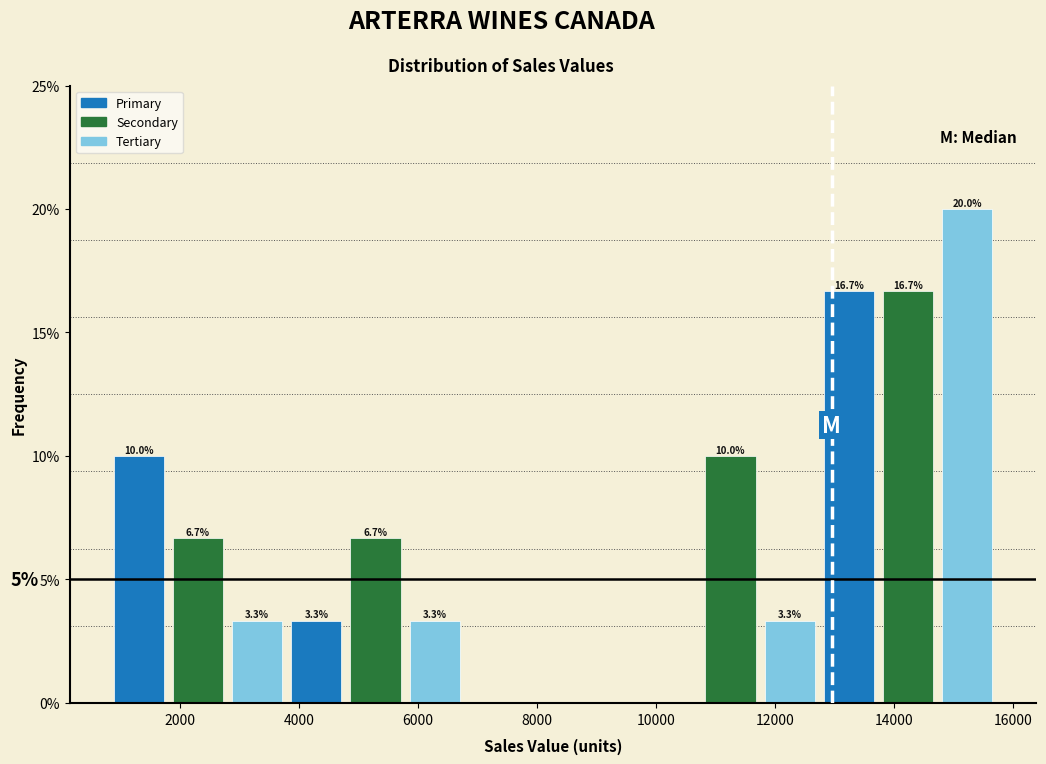

Over which range of the x-axis is the bar tallest?

14800 to 15800